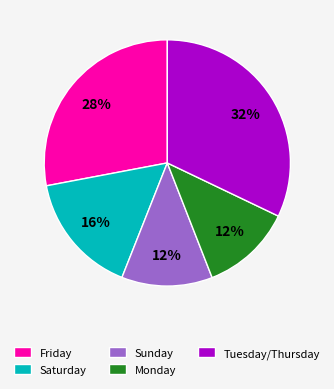

Is the sum of Tuesday/Thursday and Monday greater than half?

No